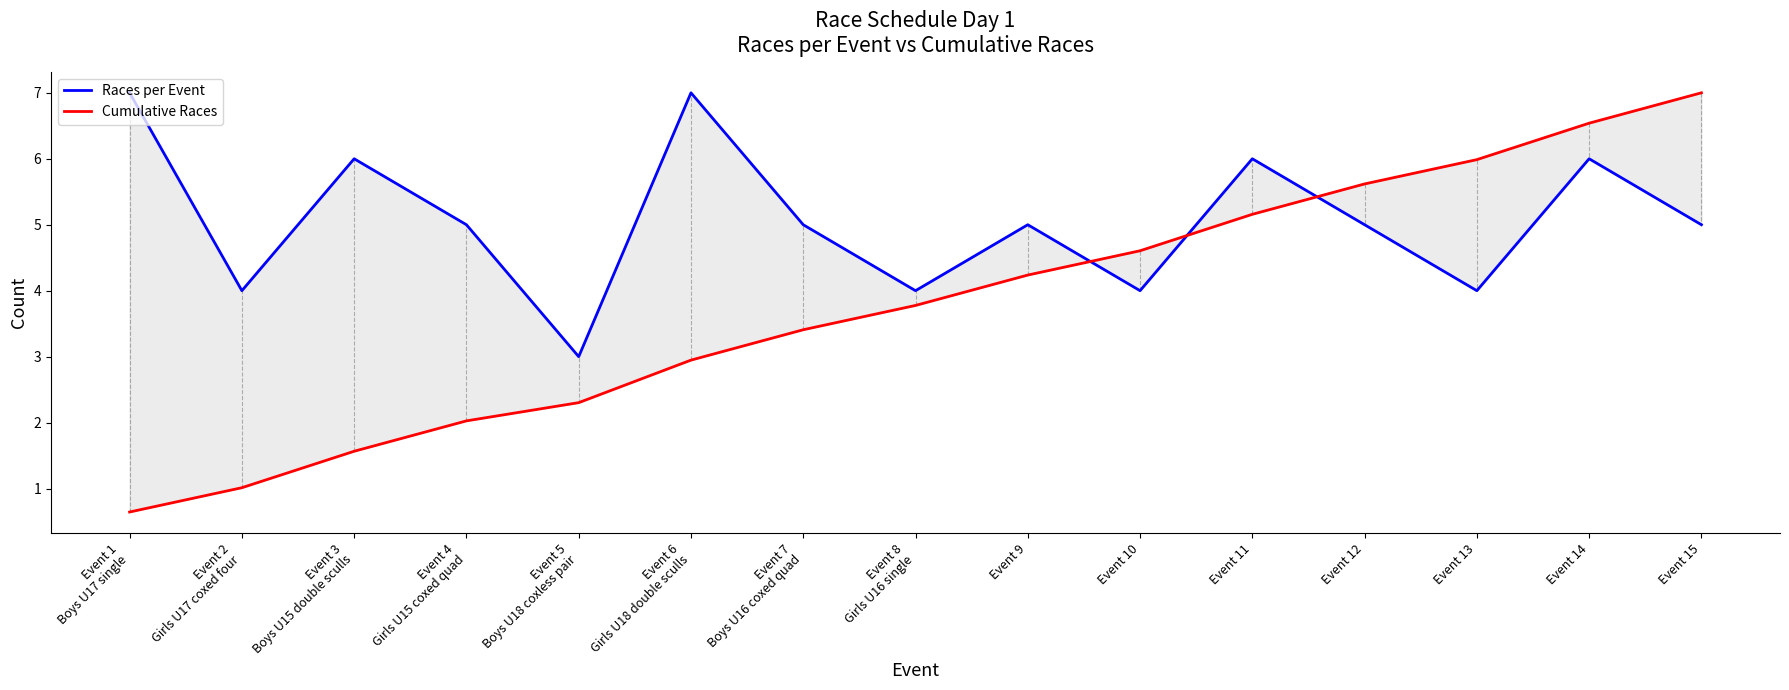

Reading left to right, list all the values displayed in this chart.

Races per Event: Event 1
Boys U17 single=7.0	Event 2
Girls U17 coxed four=4.0	Event 3
Boys U15 double sculls=6.0	Event 4
Girls U15 coxed quad=5.0	Event 5
Boys U18 coxless pair=3.0	Event 6
Girls U18 double sculls=7.0	Event 7
Boys U16 coxed quad=5.0	Event 8
Girls U16 single=4.0	Event 9=5.0	Event 10=4.0	Event 11=6.0	Event 12=5.0	Event 13=4.0	Event 14=6.0	Event 15=5.0
Cumulative Races: Event 1
Boys U17 single=0.6	Event 2
Girls U17 coxed four=1.0	Event 3
Boys U15 double sculls=1.6	Event 4
Girls U15 coxed quad=2.0	Event 5
Boys U18 coxless pair=2.3	Event 6
Girls U18 double sculls=2.9	Event 7
Boys U16 coxed quad=3.4	Event 8
Girls U16 single=3.8	Event 9=4.2	Event 10=4.6	Event 11=5.2	Event 12=5.6	Event 13=6.0	Event 14=6.5	Event 15=7.0